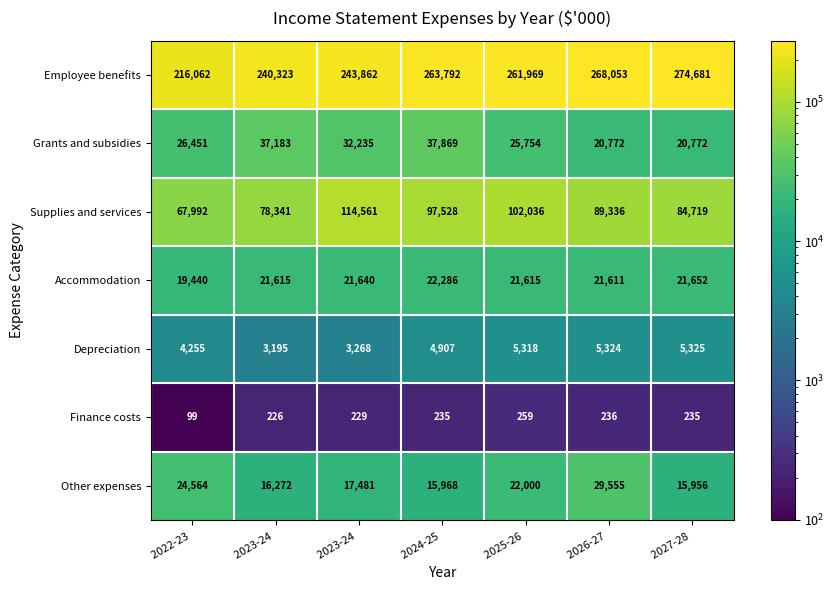

Reading left to right, list all the values displayed in this chart.

Employee benefits: 2022-23 =216062	2023-24 =240323	2023-24 =243862	2024-25 =263792	2025-26 =261969	2026-27 =268053	2027-28 =274681
Grants and subsidies: 2022-23 =26451	2023-24 =37183	2023-24 =32235	2024-25 =37869	2025-26 =25754	2026-27 =20772	2027-28 =20772
Supplies and services: 2022-23 =67992	2023-24 =78341	2023-24 =114561	2024-25 =97528	2025-26 =102036	2026-27 =89336	2027-28 =84719
Accommodation: 2022-23 =19440	2023-24 =21615	2023-24 =21640	2024-25 =22286	2025-26 =21615	2026-27 =21611	2027-28 =21652
Depreciation: 2022-23 =4255	2023-24 =3195	2023-24 =3268	2024-25 =4907	2025-26 =5318	2026-27 =5324	2027-28 =5325
Finance costs: 2022-23 =99	2023-24 =226	2023-24 =229	2024-25 =235	2025-26 =259	2026-27 =236	2027-28 =235
Other expenses: 2022-23 =24564	2023-24 =16272	2023-24 =17481	2024-25 =15968	2025-26 =22000	2026-27 =29555	2027-28 =15956